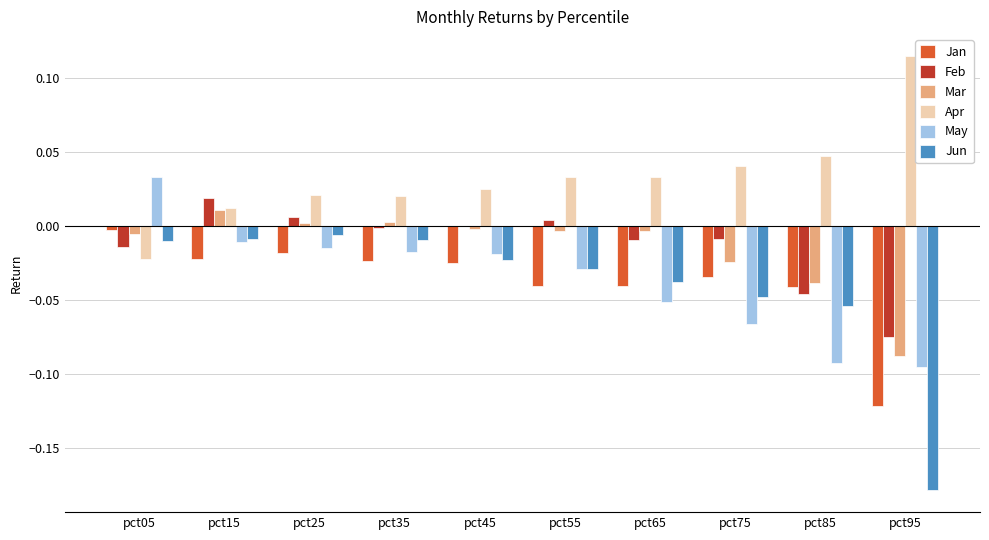

Which category has the highest value across all series?

pct95